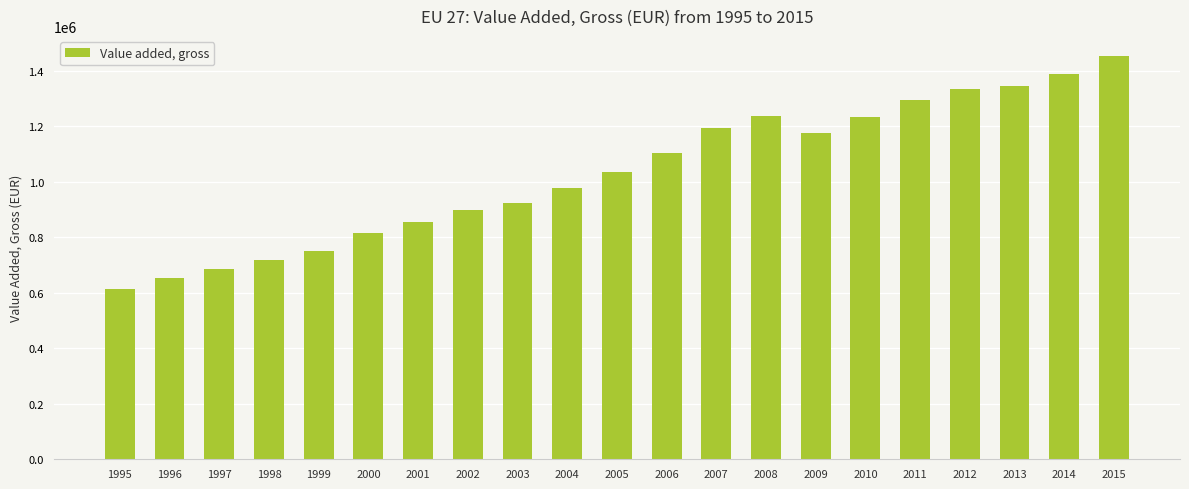

Approximately how many times larger is the value at 1999 compared to 2011?

0.6